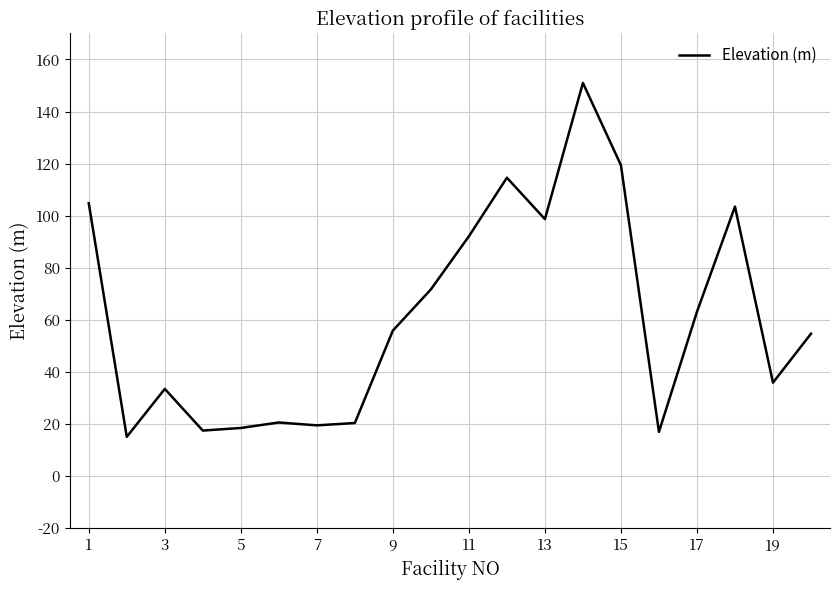

What is the difference between the maximum and minimum values?

135.9